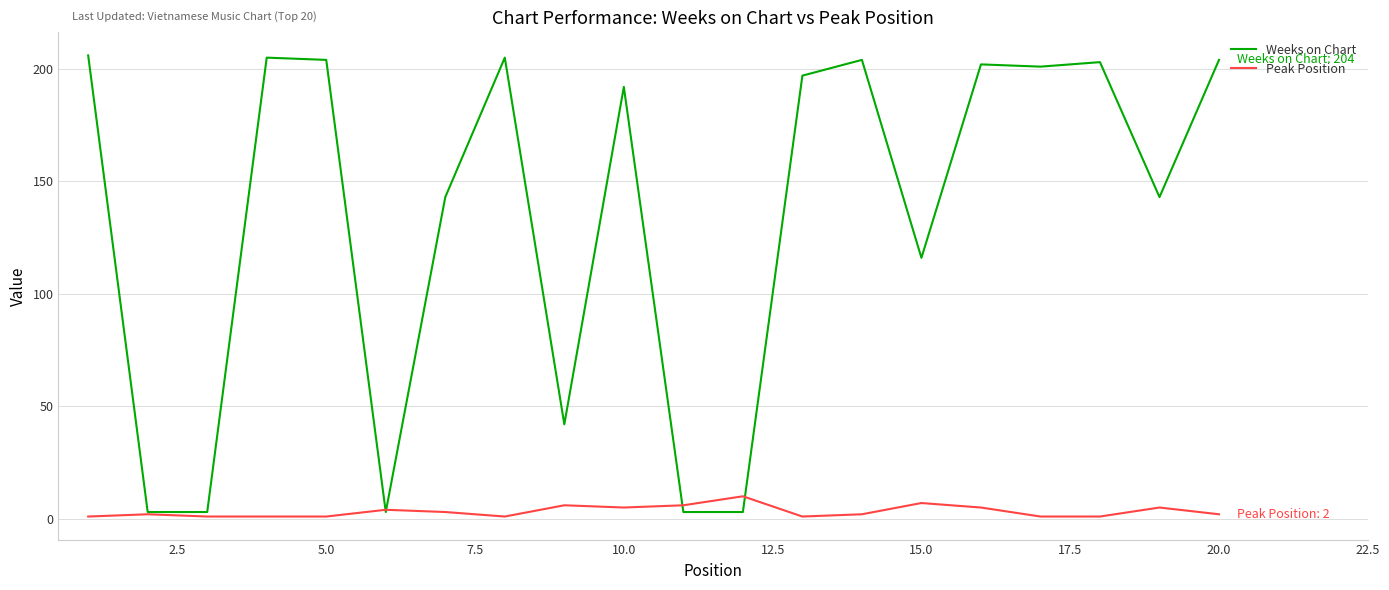

List the series in order of their peak value, highest first.

Weeks on Chart, Peak Position